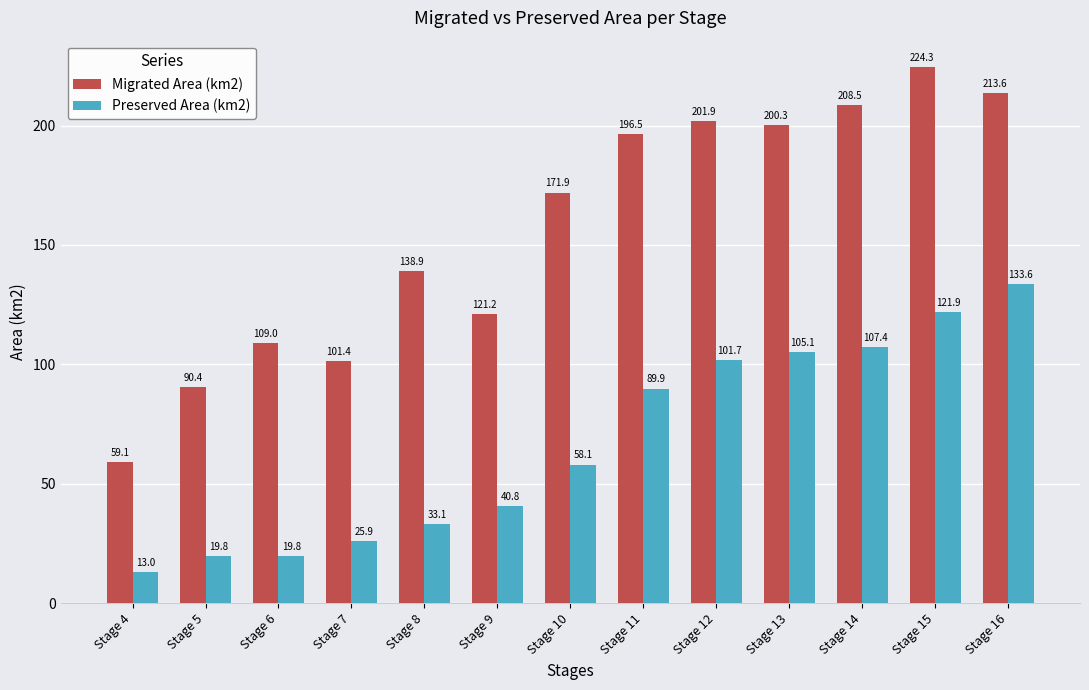

How many series are shown in this chart?

2